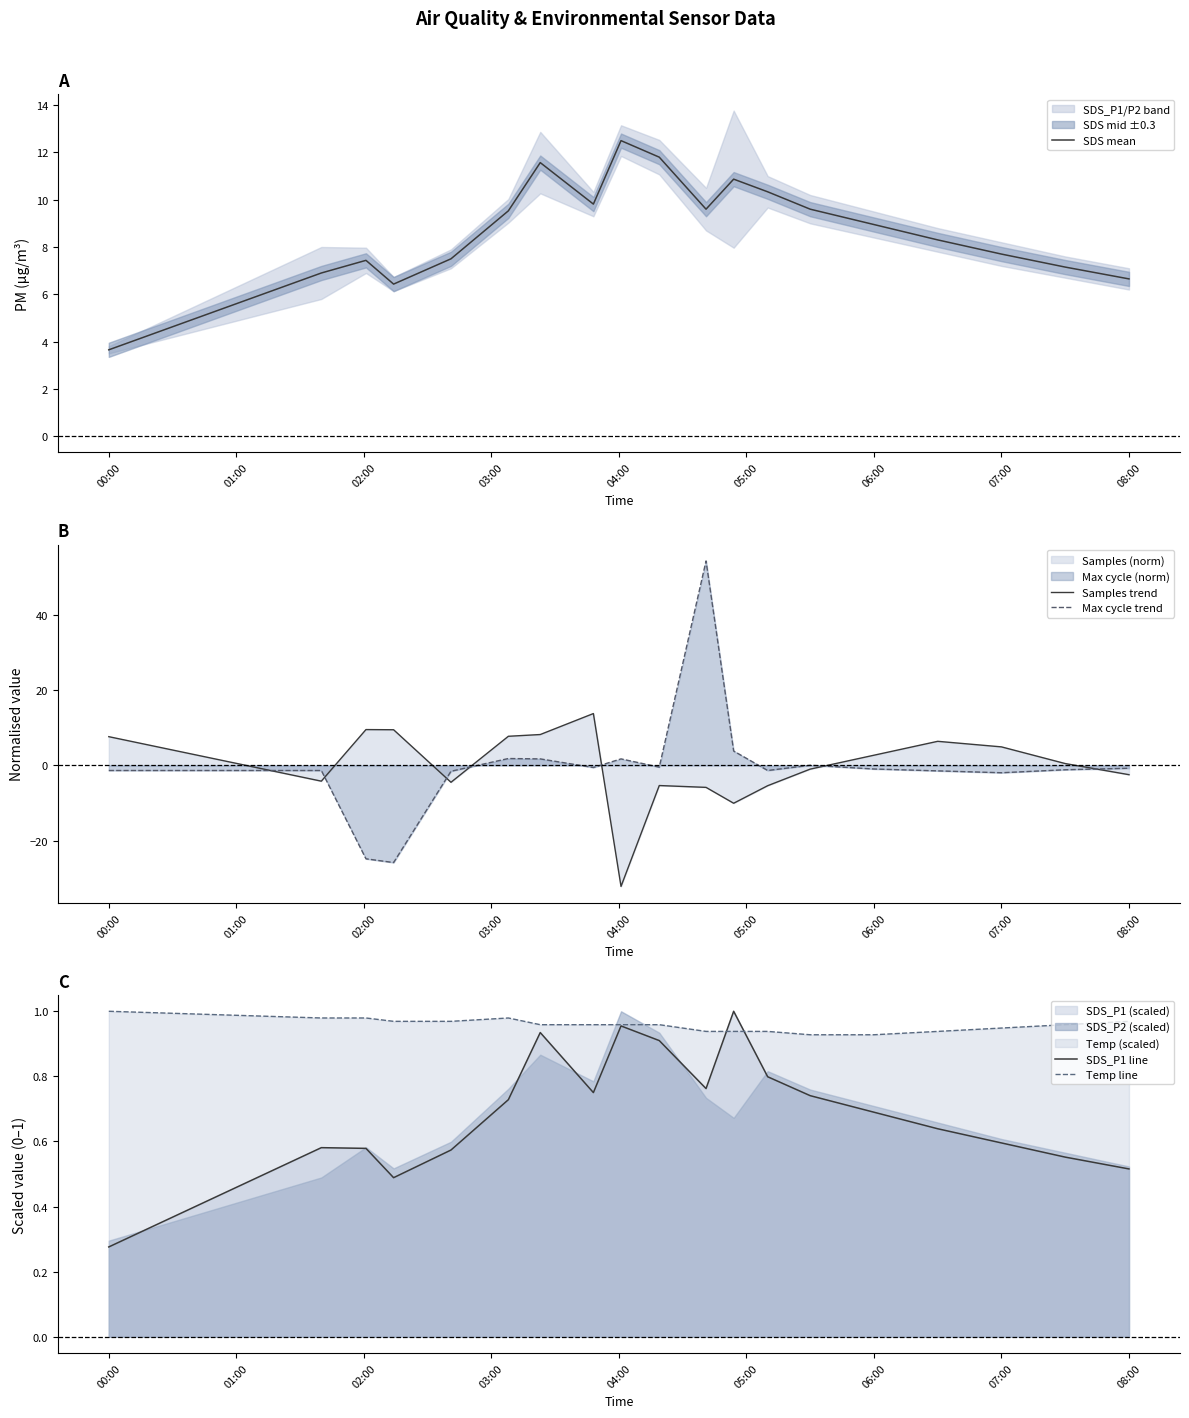

At which label does SDS mean reach its minimum?

00:00